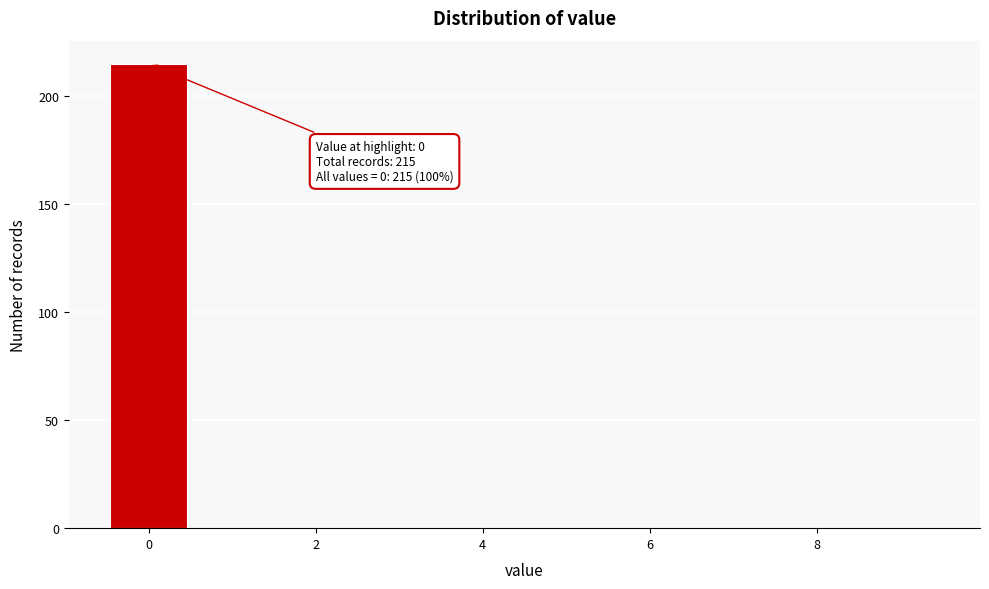

Over which range of the x-axis is the bar tallest?

-0.5 to 0.5